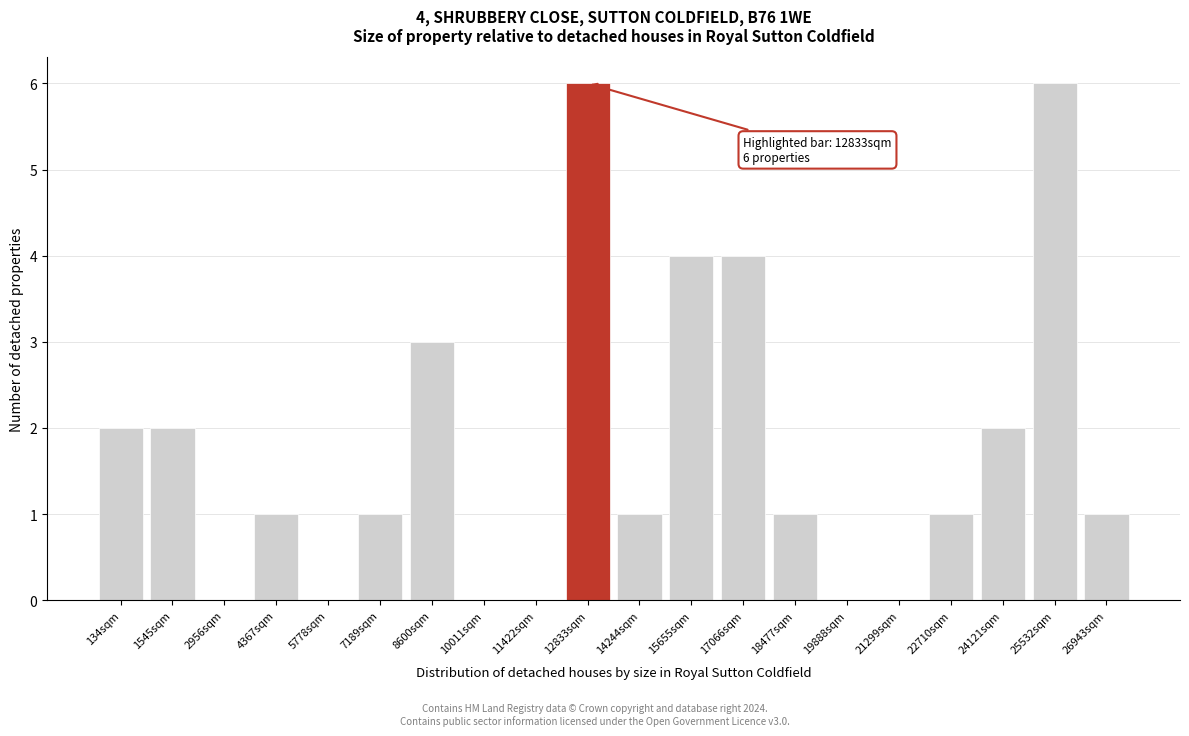

Reading left to right, extract all data points from this chart.

134sqm=2	1545sqm=2	2956sqm=0	4367sqm=1	5778sqm=0	7189sqm=1	8600sqm=3	10011sqm=0	11422sqm=0	12833sqm=6	14244sqm=1	15655sqm=4	17066sqm=4	18477sqm=1	19888sqm=0	21299sqm=0	22710sqm=1	24121sqm=2	25532sqm=6	26943sqm=1